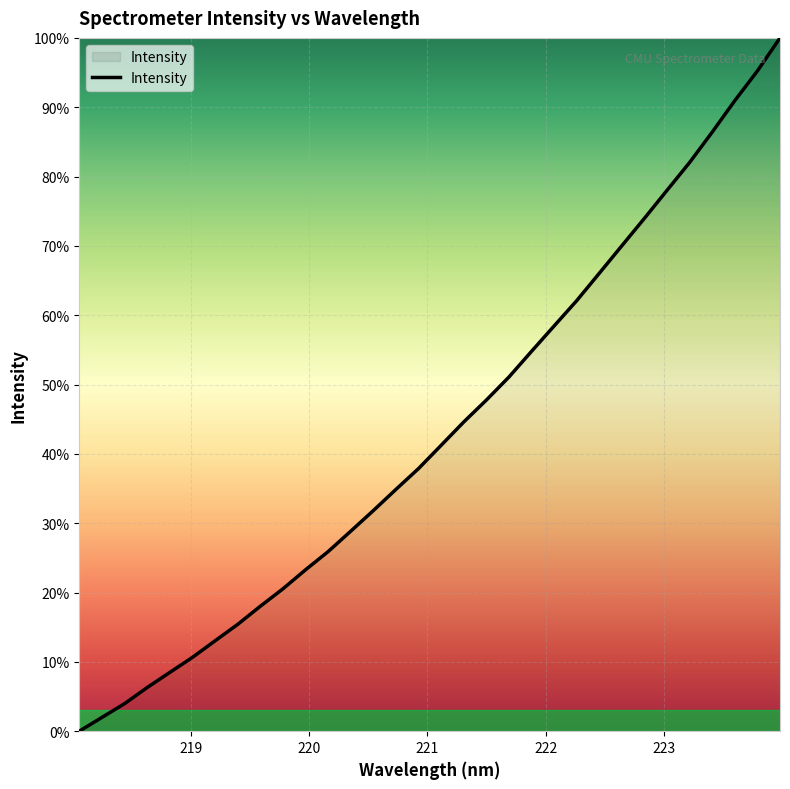

What is the maximum value shown in the chart?

100.0